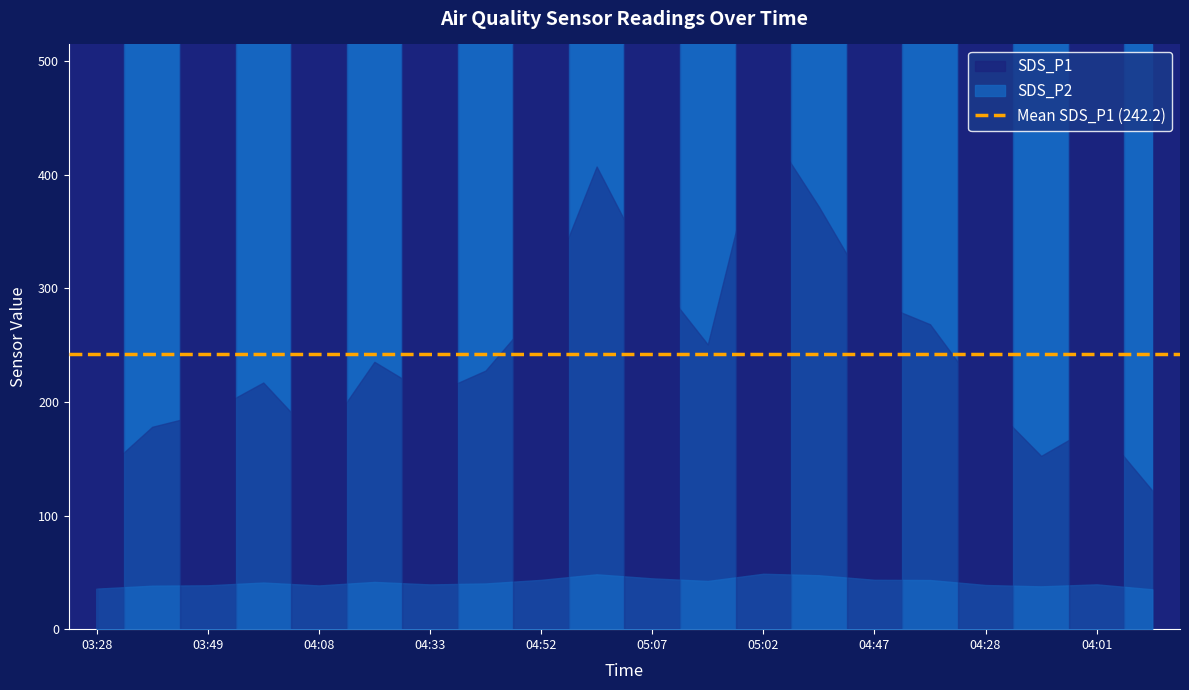

Reading left to right, what are all the values shown in this chart?

SDS_P1: 03:28=134.0	03:38=178.2	03:49=190.4	03:59=217.2	04:08=164.7	04:21=235.4	04:33=206.0	04:43=227.7	04:52=284.6	05:00=407.3	05:07=312.8	05:09=250.7	05:02=447.7	04:57=372.0	04:47=288.6	04:38=268.5	04:28=202.2	04:16=152.6	04:01=180.7	03:51=122.2
SDS_P2: 03:28=35.7	03:38=38.3	03:49=38.6	03:59=41.0	04:08=38.5	04:21=41.6	04:33=39.4	04:43=40.2	04:52=43.4	05:00=48.3	05:07=44.8	05:09=42.5	05:02=48.8	04:57=47.5	04:47=43.5	04:38=43.3	04:28=38.9	04:16=37.7	04:01=39.5	03:51=35.1